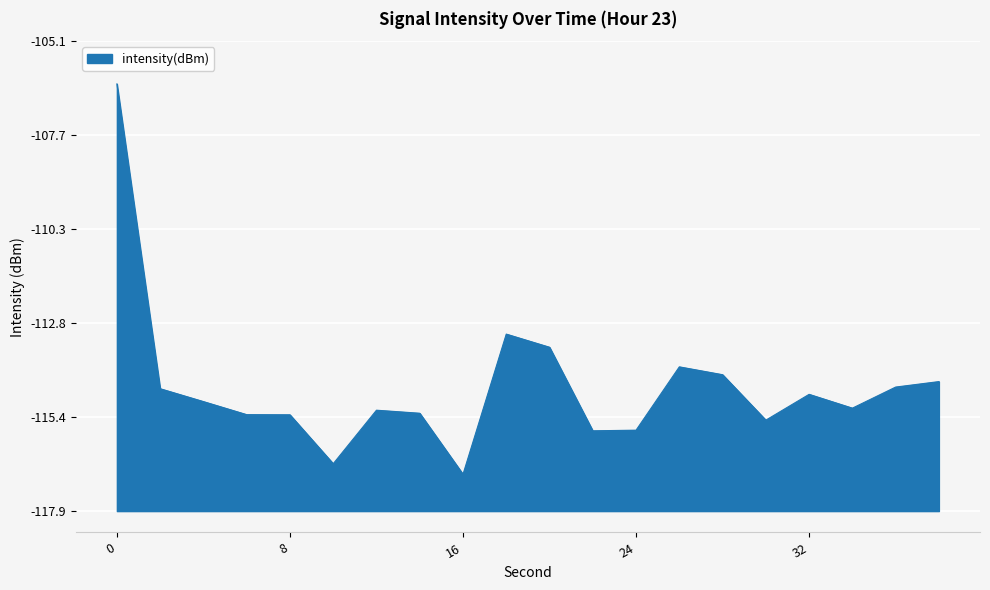

At which category does the data reach its first local valley?

10